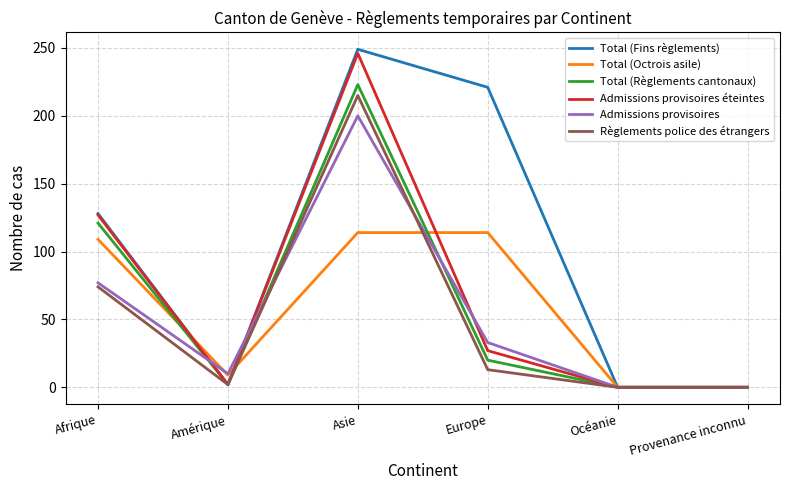

Does the chart have visible grid lines?

Yes